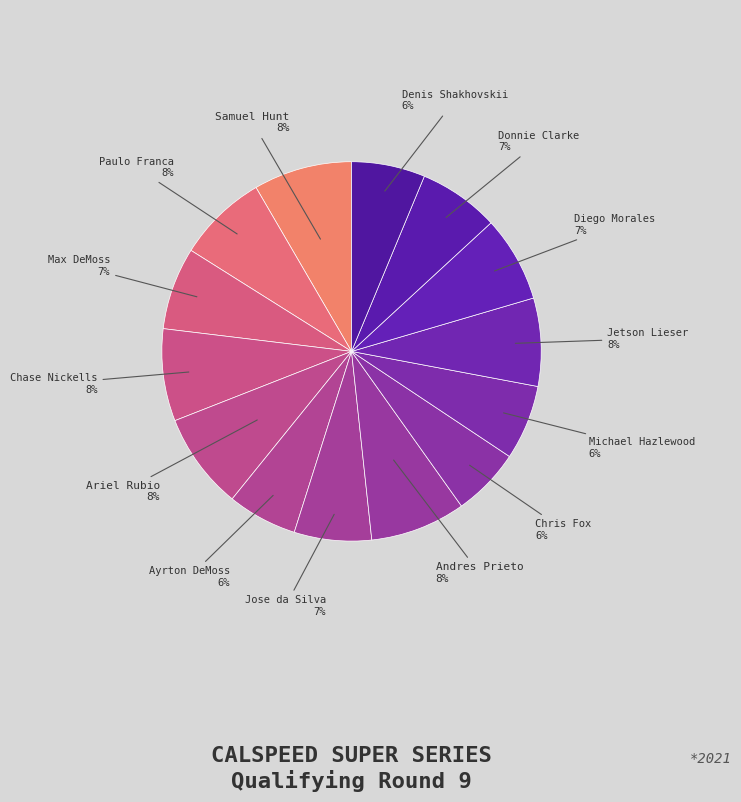

How many segments does this pie chart have?

14